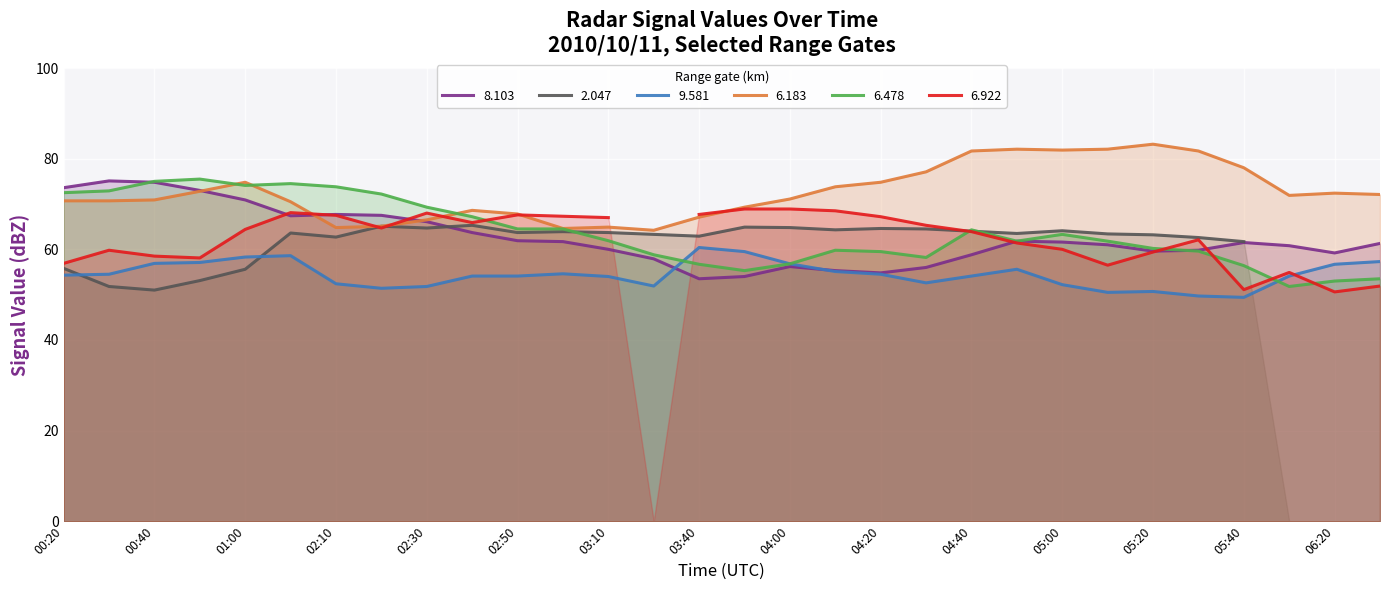

What is the maximum value for 8.103?

75.1